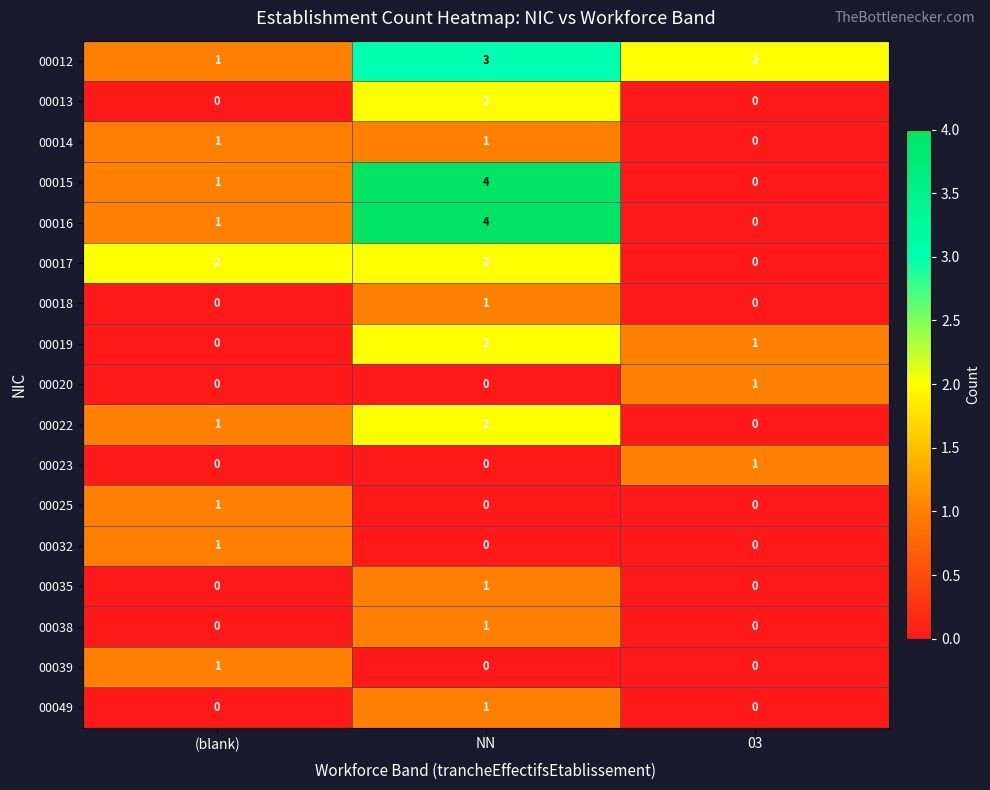

What is the sum of the 00012 values at (blank) and 03?

3